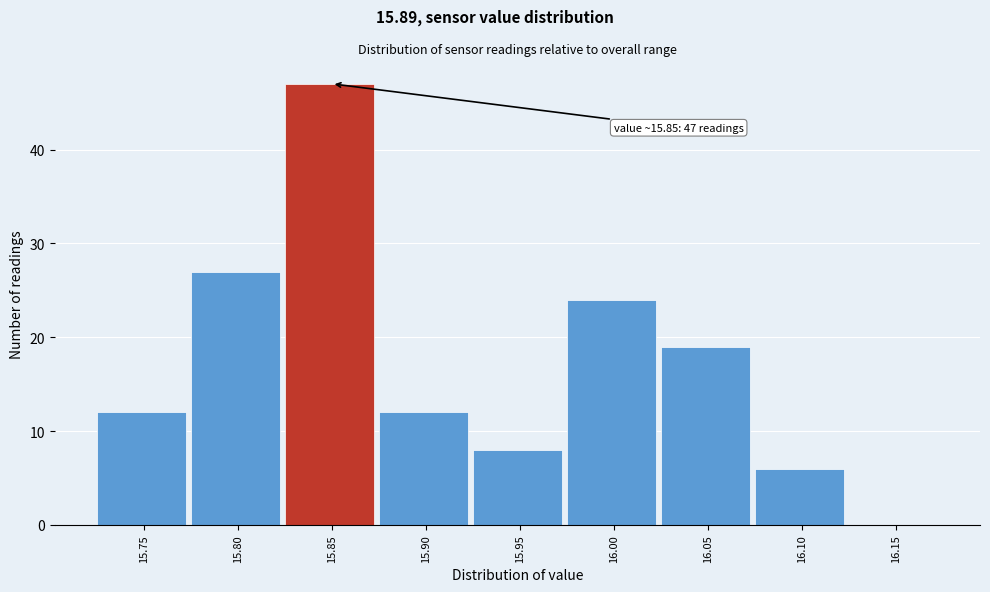

Reading left to right, what are all the values shown in this chart?

15.75=12	15.80=27	15.85=47	15.90=12	15.95=8	16.00=24	16.05=19	16.10=6	16.15=0